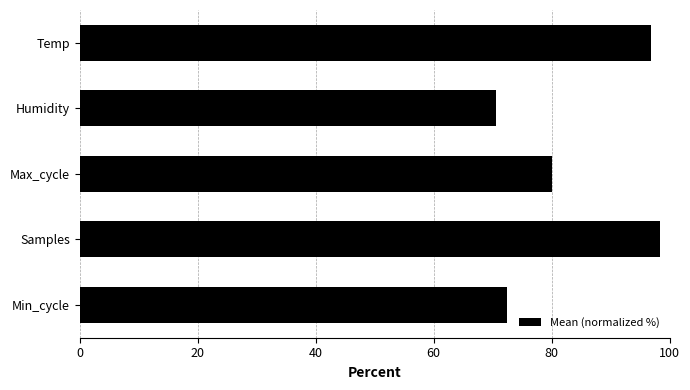

What is the smallest value displayed?

70.5